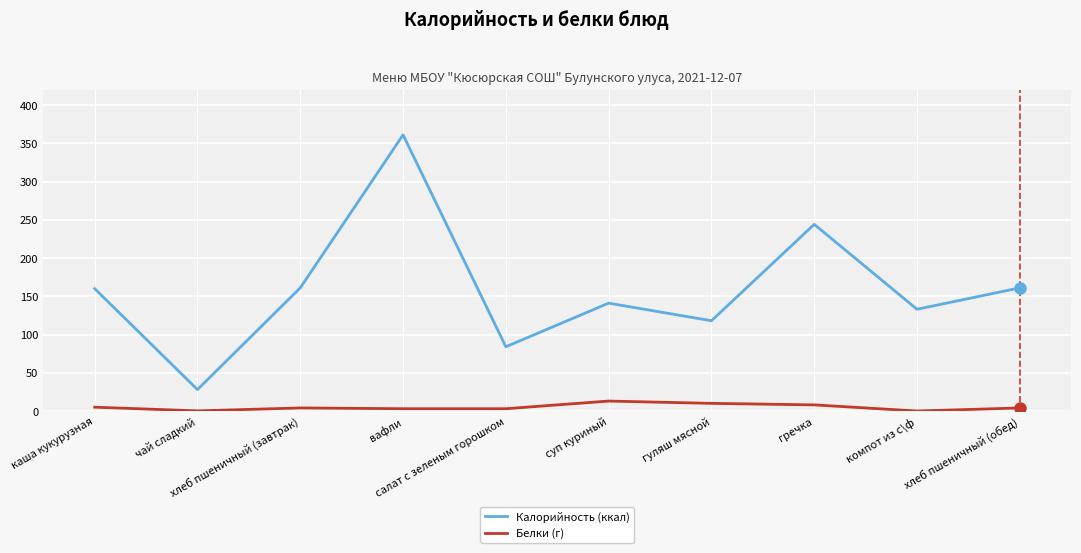

What is the difference between the maximum and minimum values in the Калорийность (ккал) series?

333.0